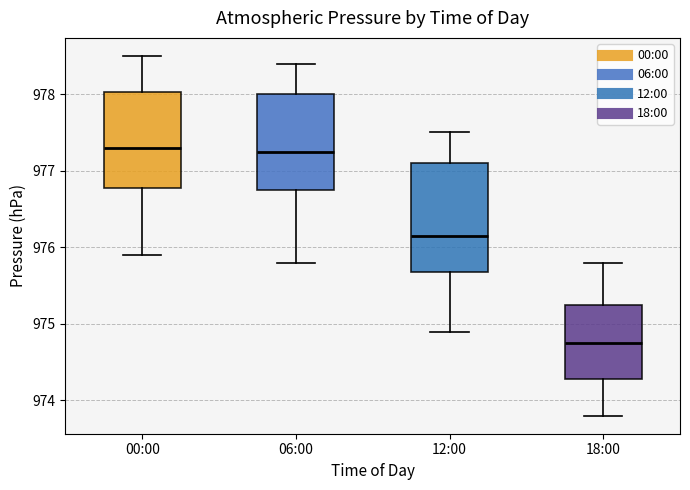

Reading left to right, read every box against the y-axis: the position of its median line, the range the box covers, and the ends of its whiskers. The values are not printed on the chart, so give them approximately, as read against the axis.

00:00: median 977.3, box 976.8 to 978.0, whiskers 975.9 to 978.5
06:00: median 977.3, box 976.8 to 978.0, whiskers 975.8 to 978.4
12:00: median 976.2, box 975.7 to 977.1, whiskers 974.9 to 977.5
18:00: median 974.8, box 974.3 to 975.3, whiskers 973.8 to 975.8